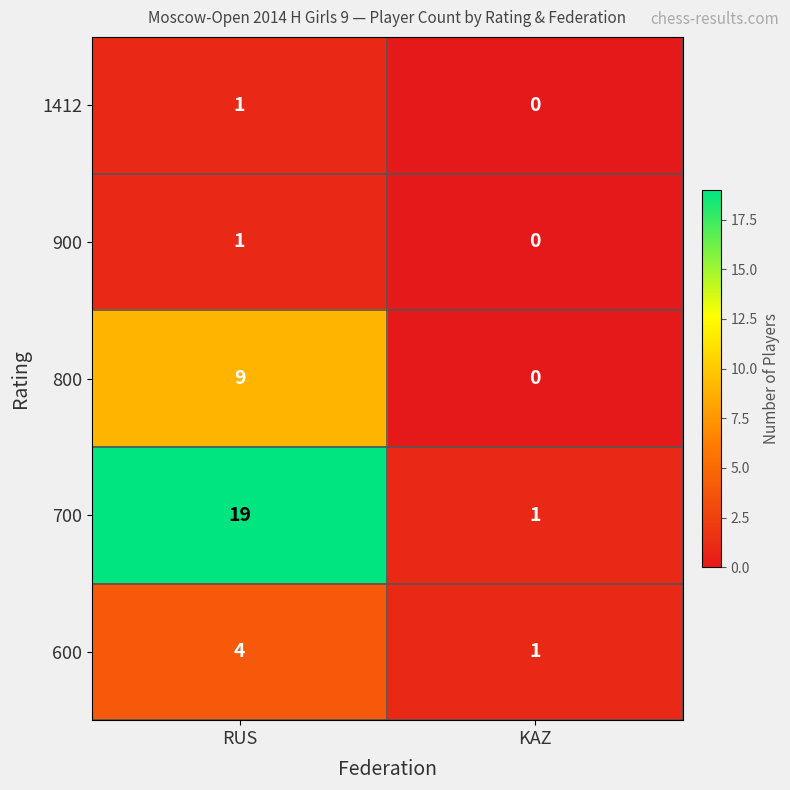

How many values in the 700 series are below 19?

1